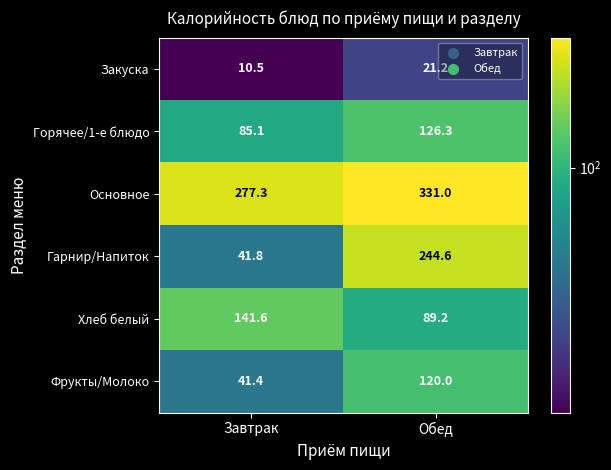

Which label corresponds to the largest value in the chart?

Обед